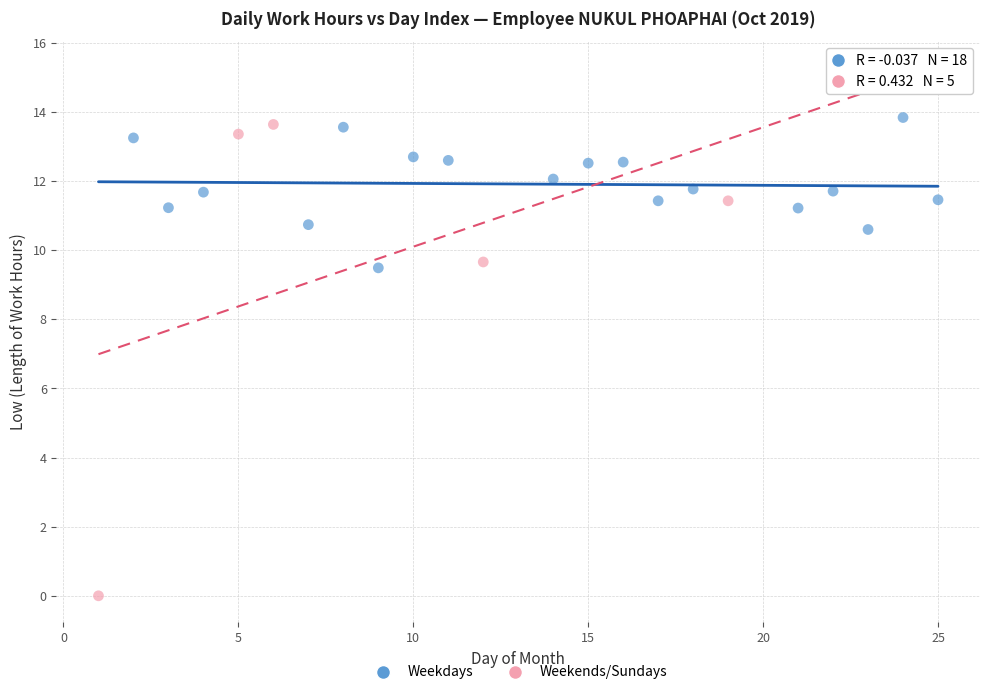

Which series has the largest Y range (max minus min)?

Weekends/Sundays